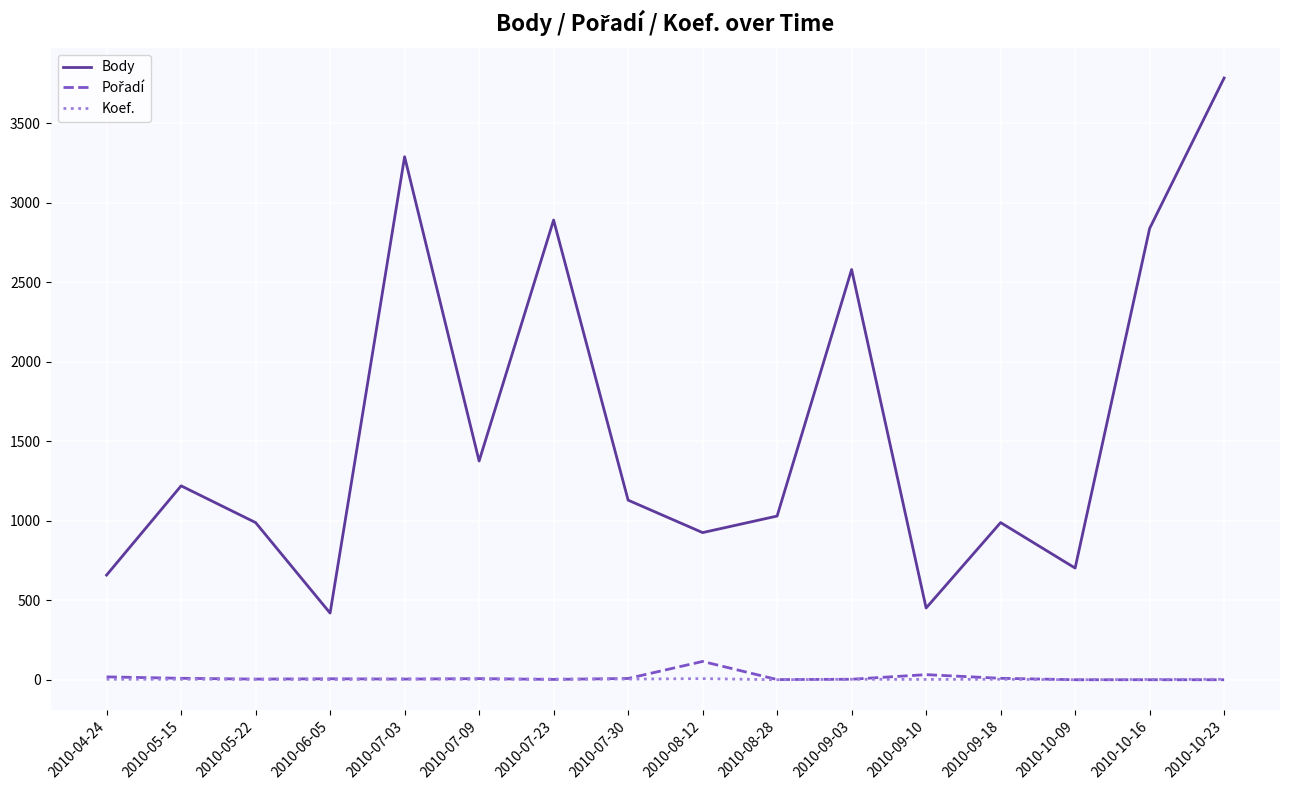

True or false: Body and Koef. intersect in this chart.

False